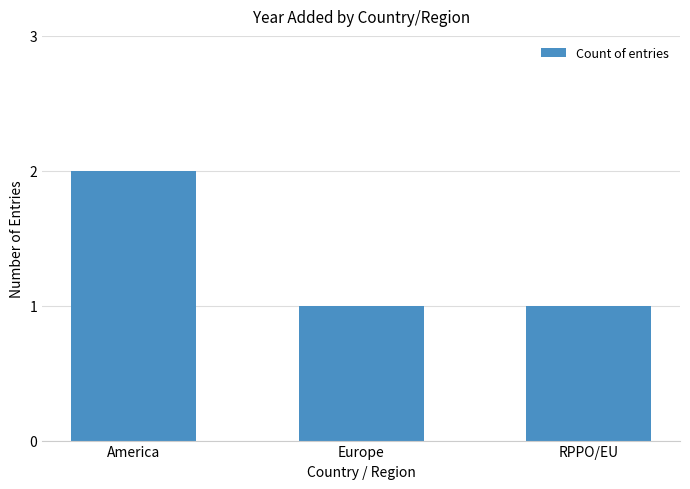

Count the values in the range 1 to 2.

3